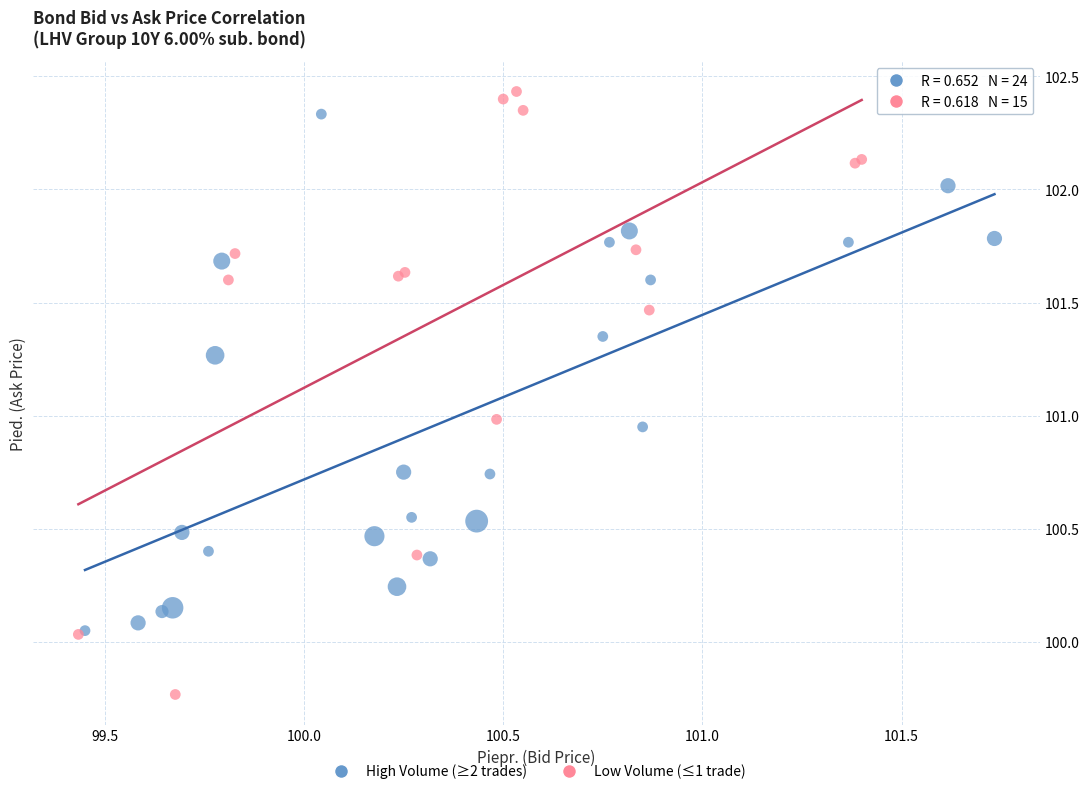

Which series contains the lowest Y value?

Low Volume (≤1 trade)